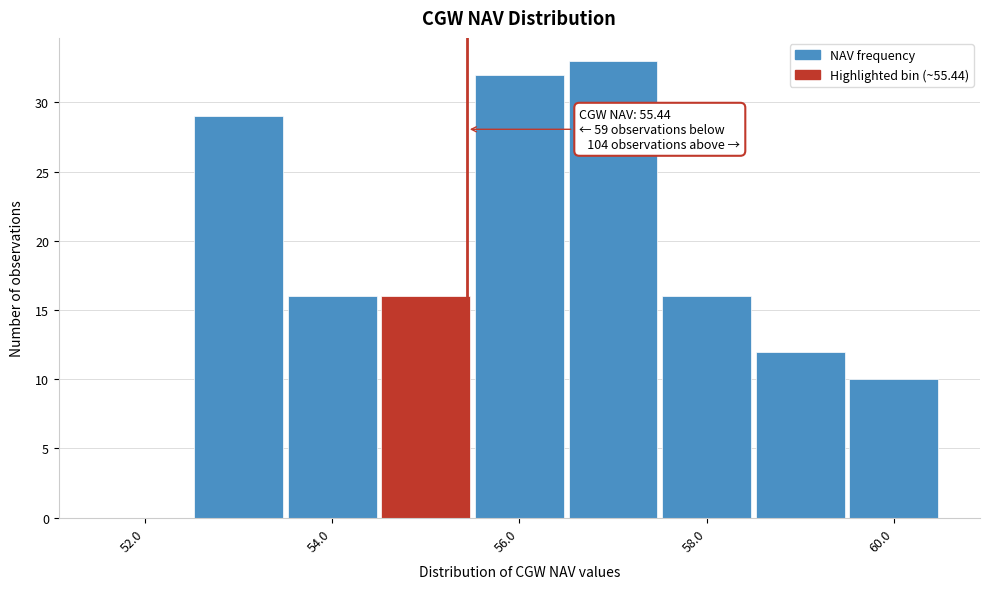

Which range on the x-axis has the tallest bar?

56.5 to 57.5